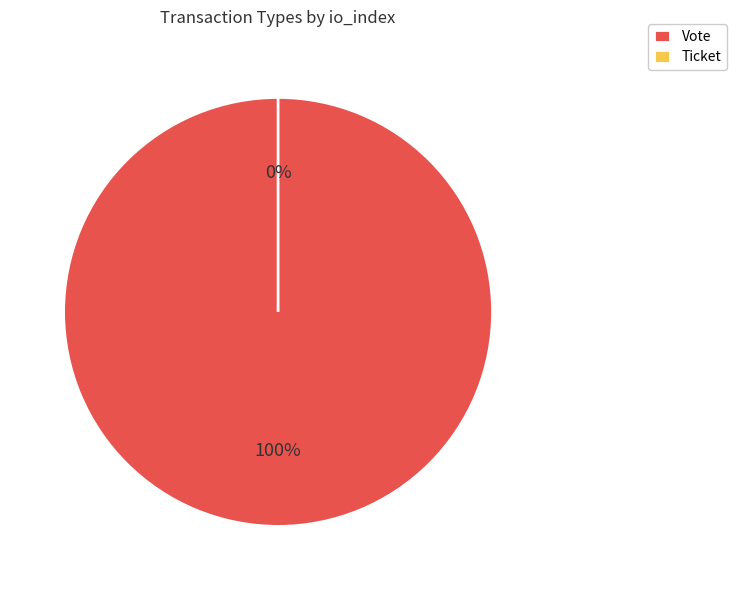

What percentage do Ticket and Vote together represent?

100.0%